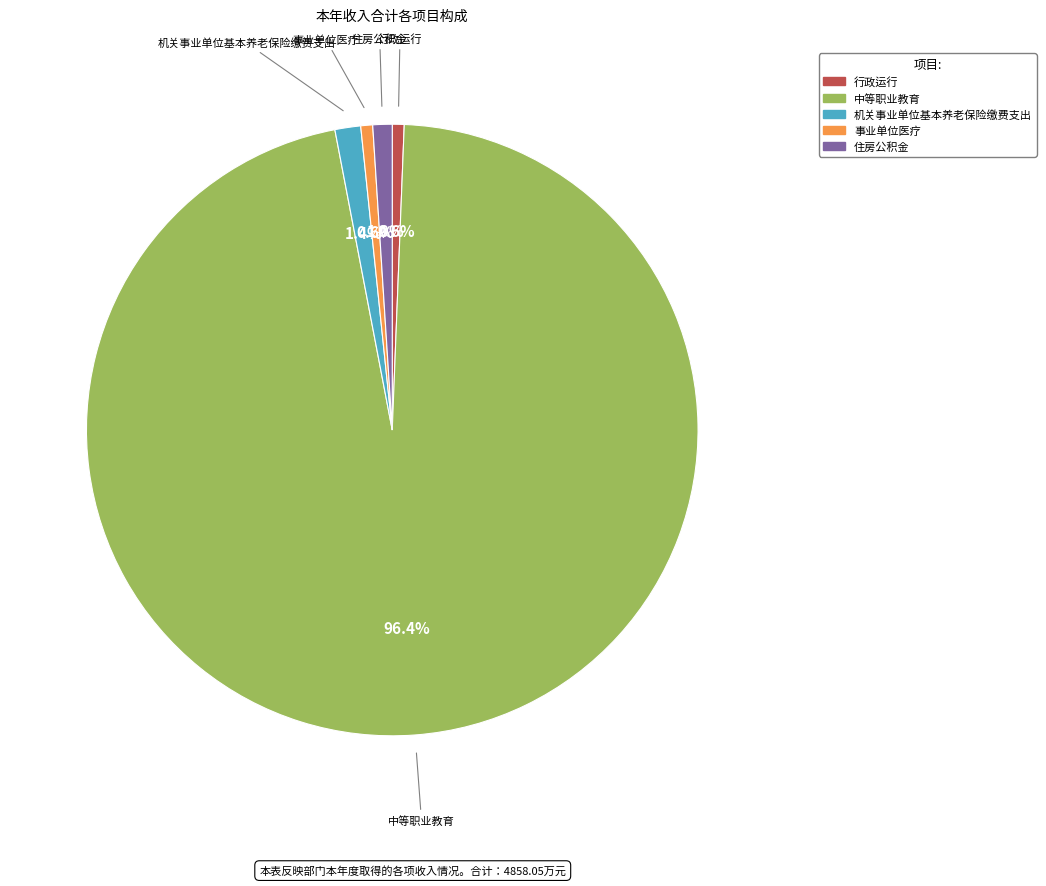

What percentage is NOT represented by 中等职业教育?

3.6%